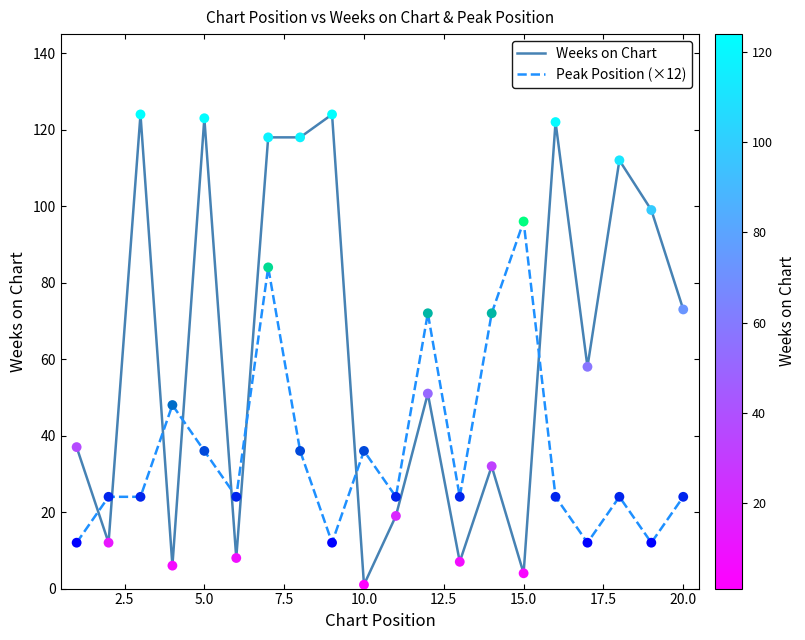

What is the difference between the maximum and minimum values in the Weeks on Chart series?

123